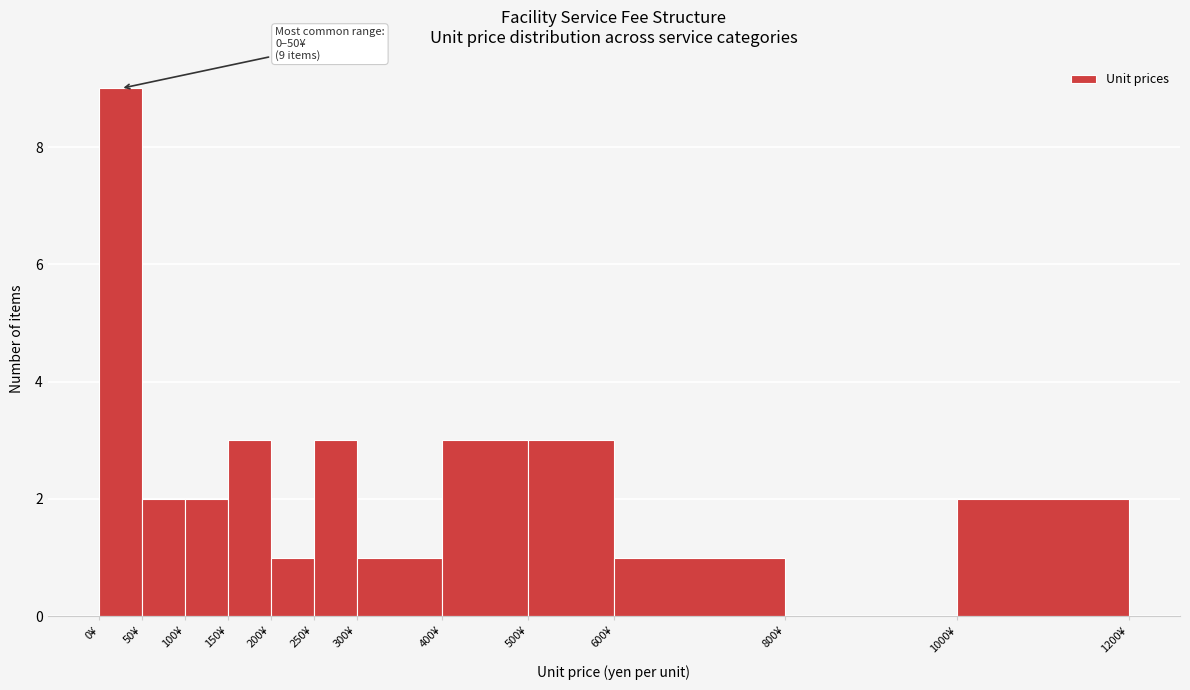

Over which range of the x-axis is the bar tallest?

0 to 50